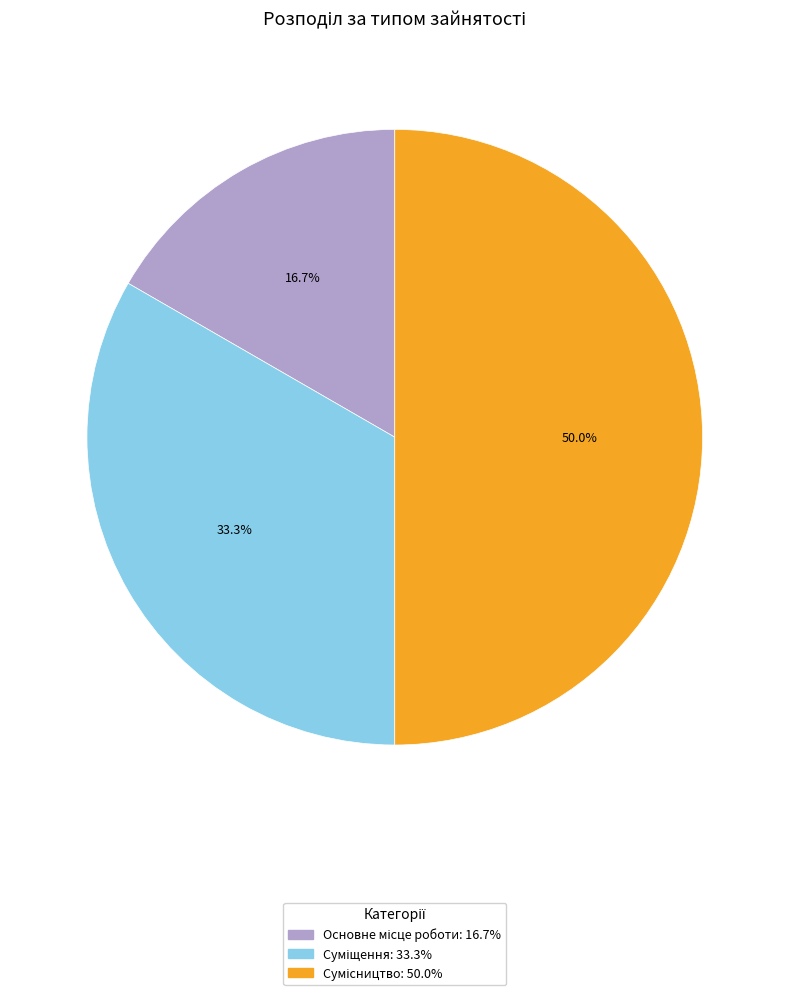

Is it true that Суміщення is 23% of the pie?

False